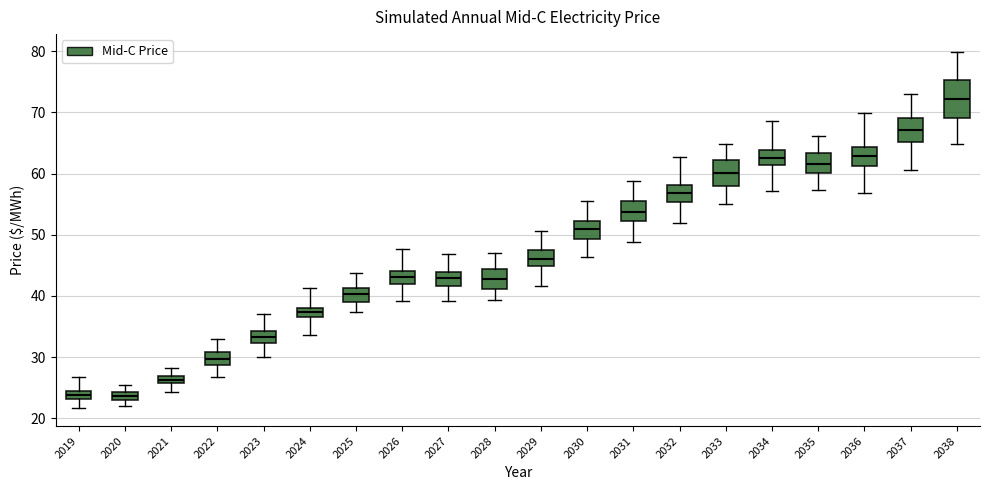

Where does the upper whisker of the box at x = 2021 end on the y-axis? The values are not printed on the chart, so give them approximately, as read against the axis.

28